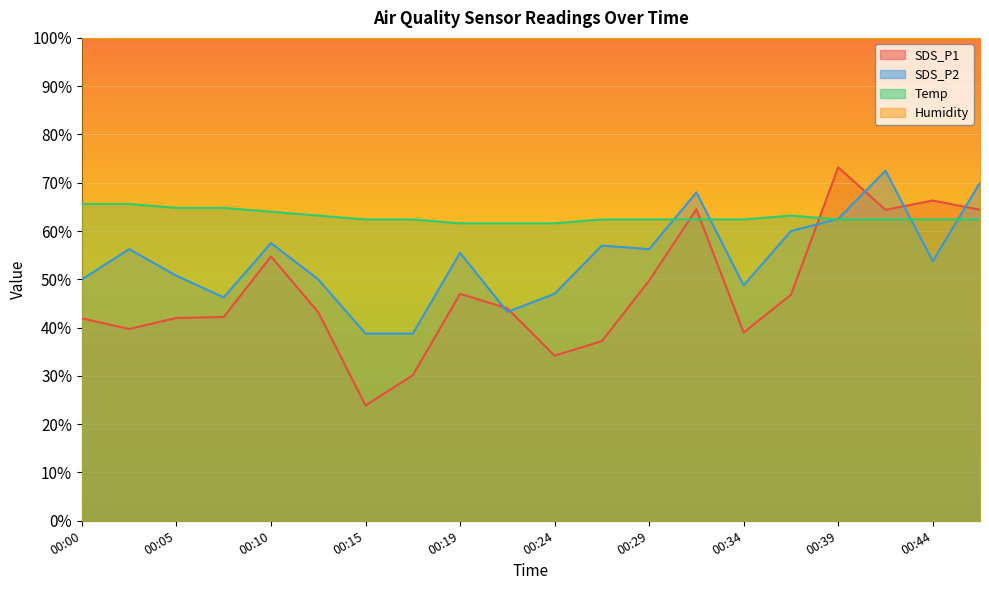

Reading left to right, what are all the values shown in this chart?

SDS_P1: 00:00=41.9	00:02=39.7	00:05=42.0	00:07=42.2	00:10=54.7	00:12=43.2	00:15=23.9	00:17=30.1	00:19=47.0	00:22=44.0	00:24=34.2	00:27=37.2	00:29=49.7	00:32=64.5	00:34=39.0	00:36=46.8	00:39=73.2	00:41=64.4	00:44=66.3	00:46=64.4
SDS_P2: 00:00=50.0	00:02=56.2	00:05=50.7	00:07=46.2	00:10=57.5	00:12=50.0	00:15=38.8	00:17=38.8	00:19=55.5	00:22=43.2	00:24=47.0	00:27=57.0	00:29=56.2	00:32=68.0	00:34=48.8	00:36=60.0	00:39=62.5	00:41=72.5	00:44=53.8	00:46=70.0
Temp: 00:00=65.6	00:02=65.6	00:05=64.8	00:07=64.8	00:10=64.0	00:12=63.2	00:15=62.4	00:17=62.4	00:19=61.6	00:22=61.6	00:24=61.6	00:27=62.4	00:29=62.4	00:32=62.4	00:34=62.4	00:36=63.2	00:39=62.4	00:41=62.4	00:44=62.4	00:46=62.4